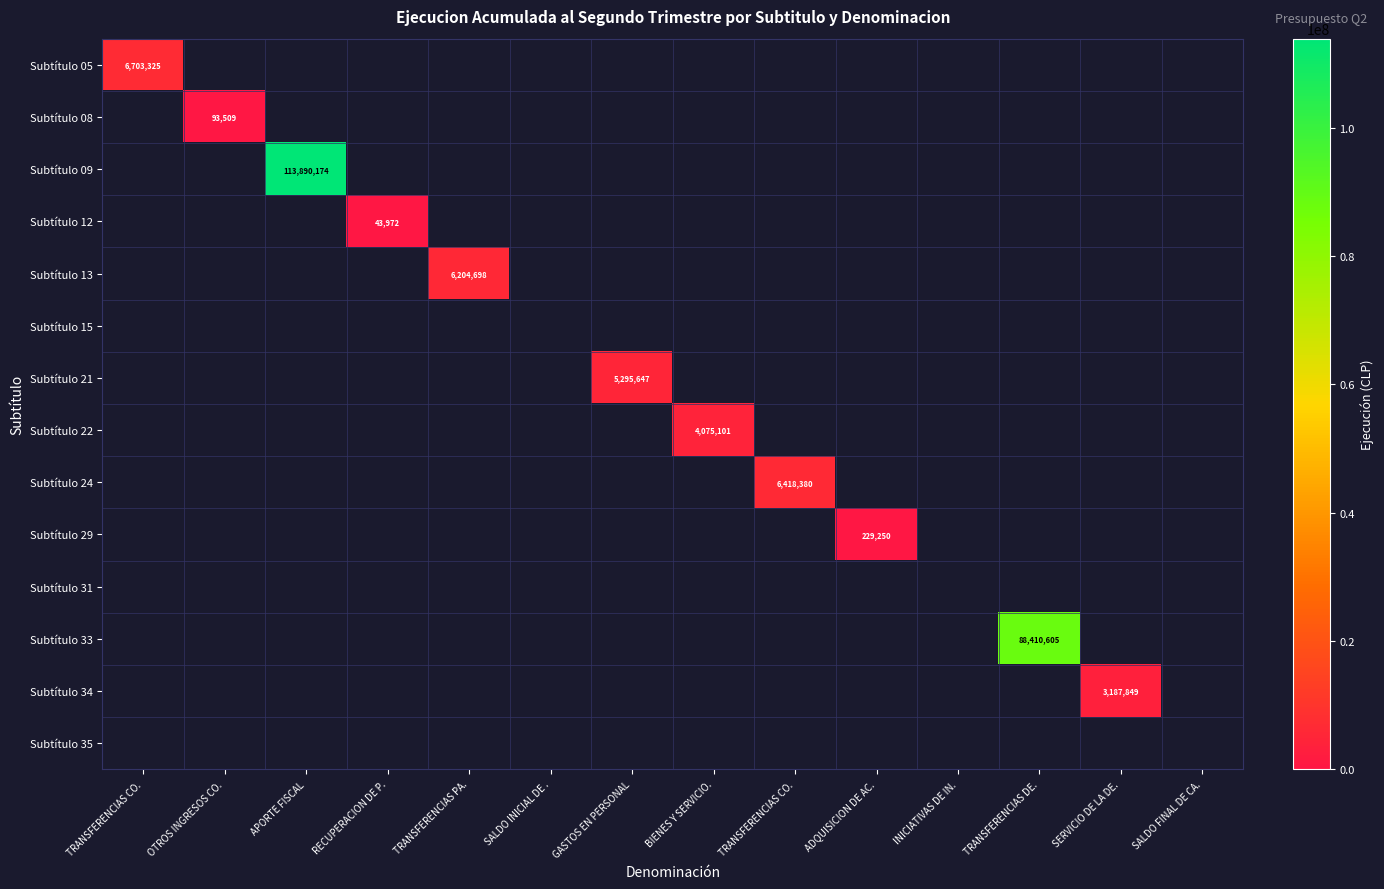

Is it true that Subtítulo 13 equals 6204698 at TRANSFERENCIAS PA.?

True